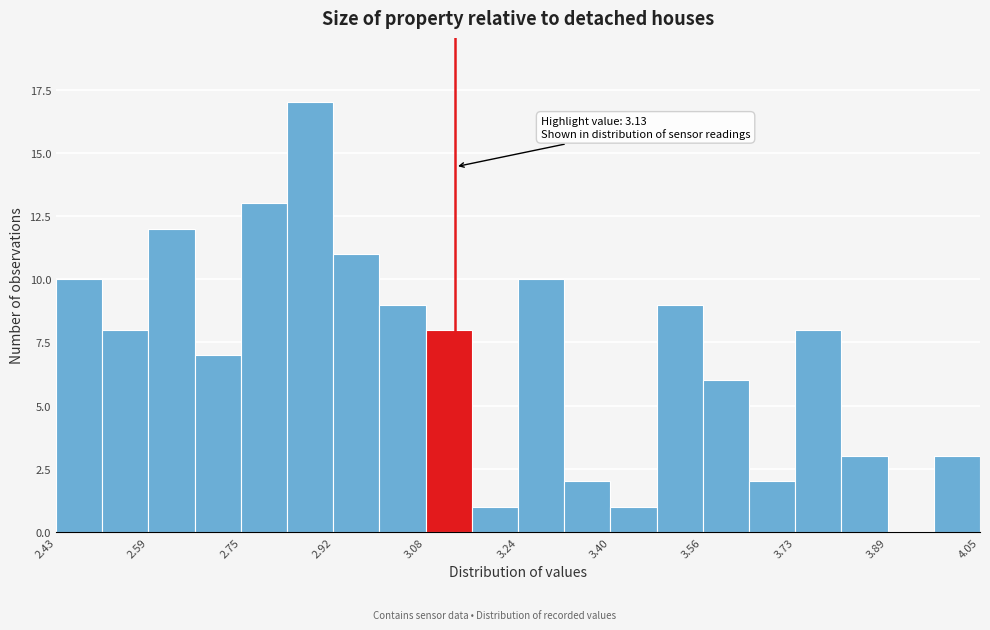

Which range on the x-axis has the tallest bar?

2.84 to 2.92